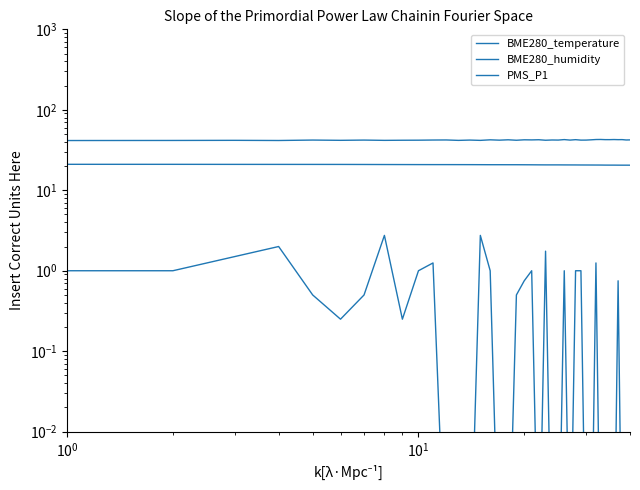

True or false: BME280_temperature has more than 1 points higher than both neighbors.

False